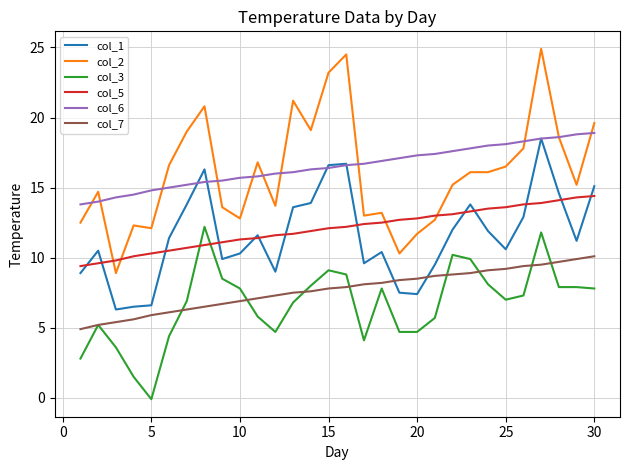

Which series has the largest range (max minus min)?

col_2